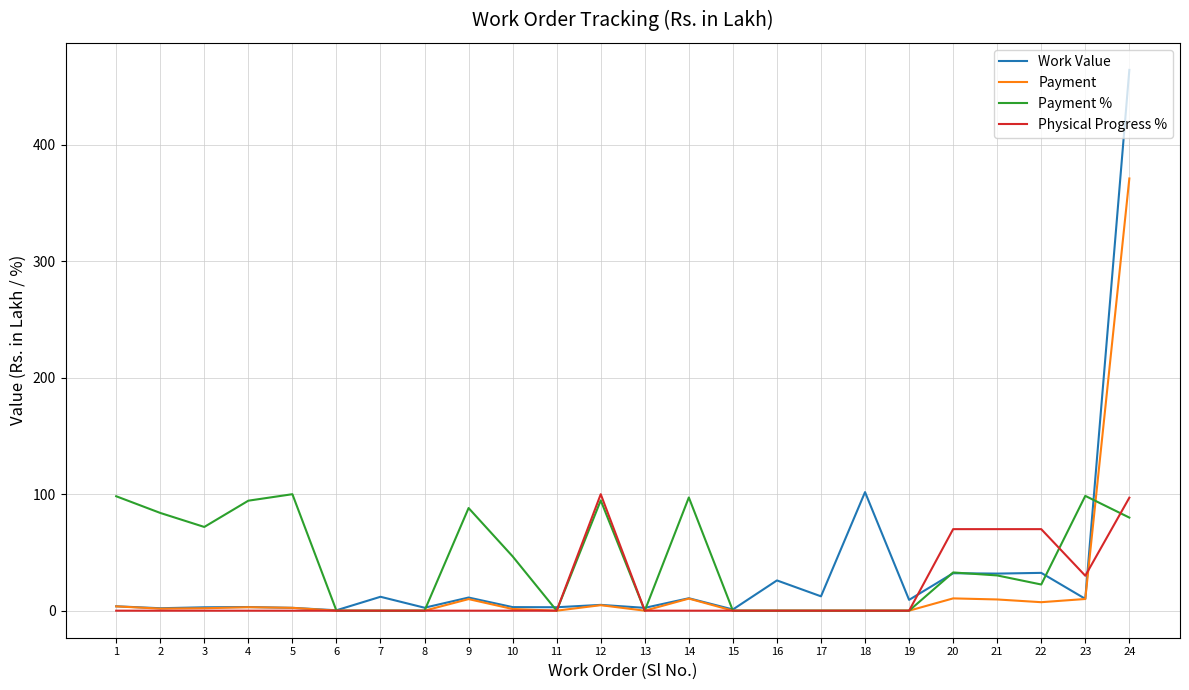

Is the value of Work Value at 21 greater than the value of Physical Progress % at 6?

Yes